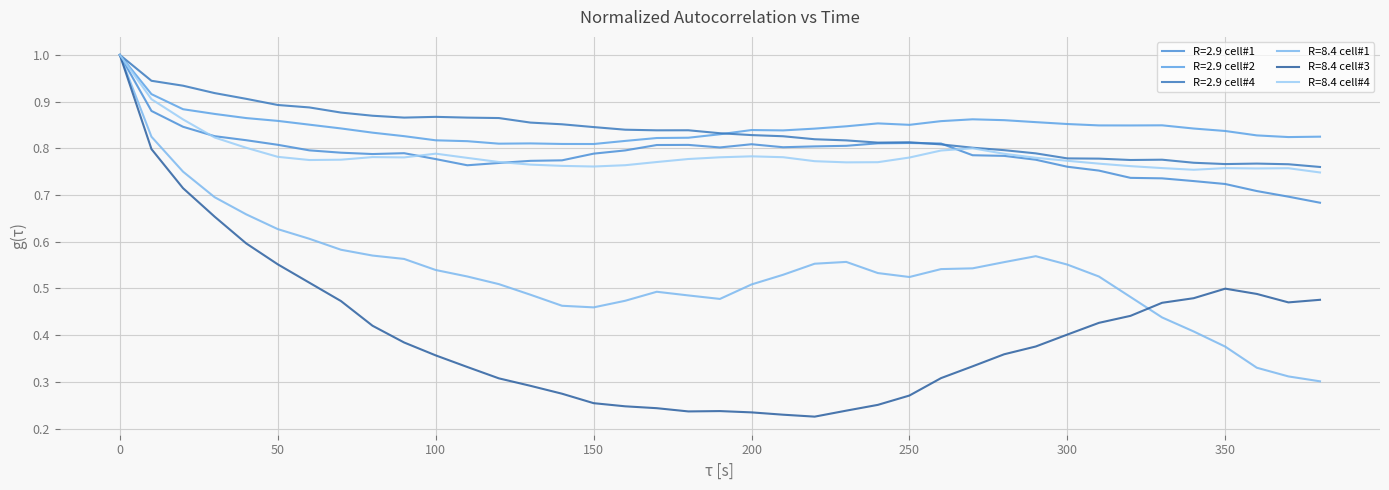

How many lines are shown in the chart?

6